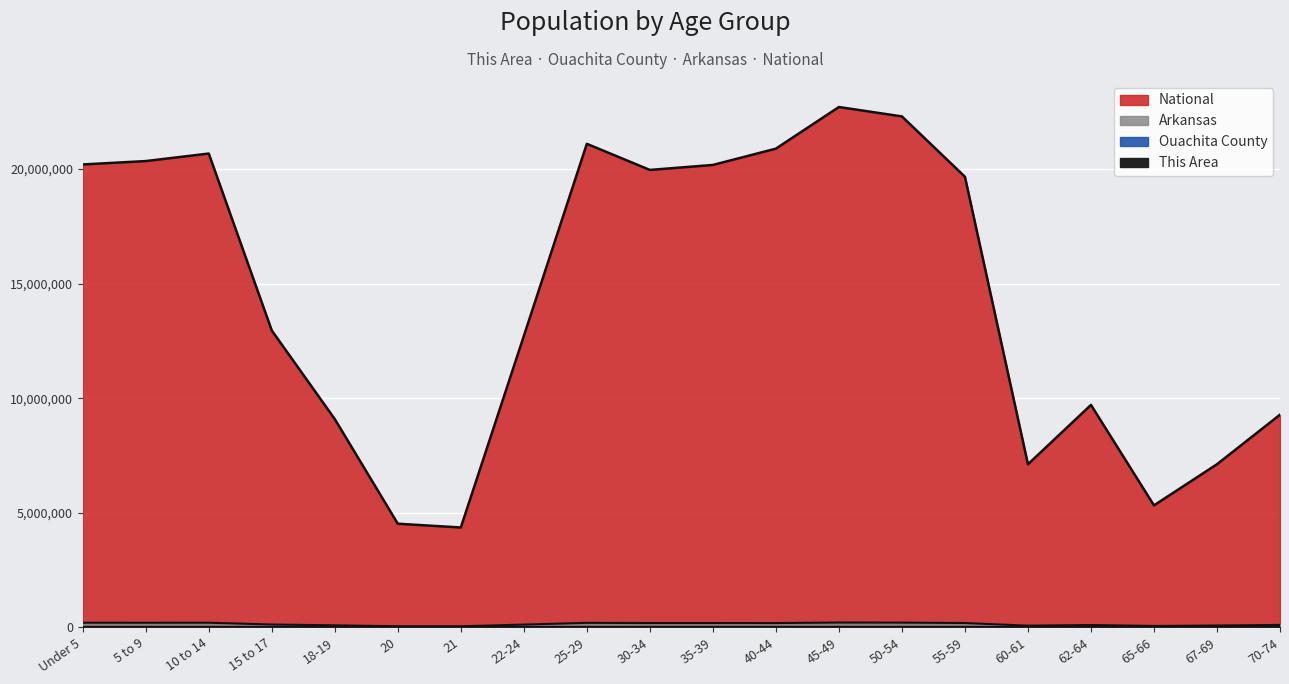

Which category has the lowest value in the National series?

21